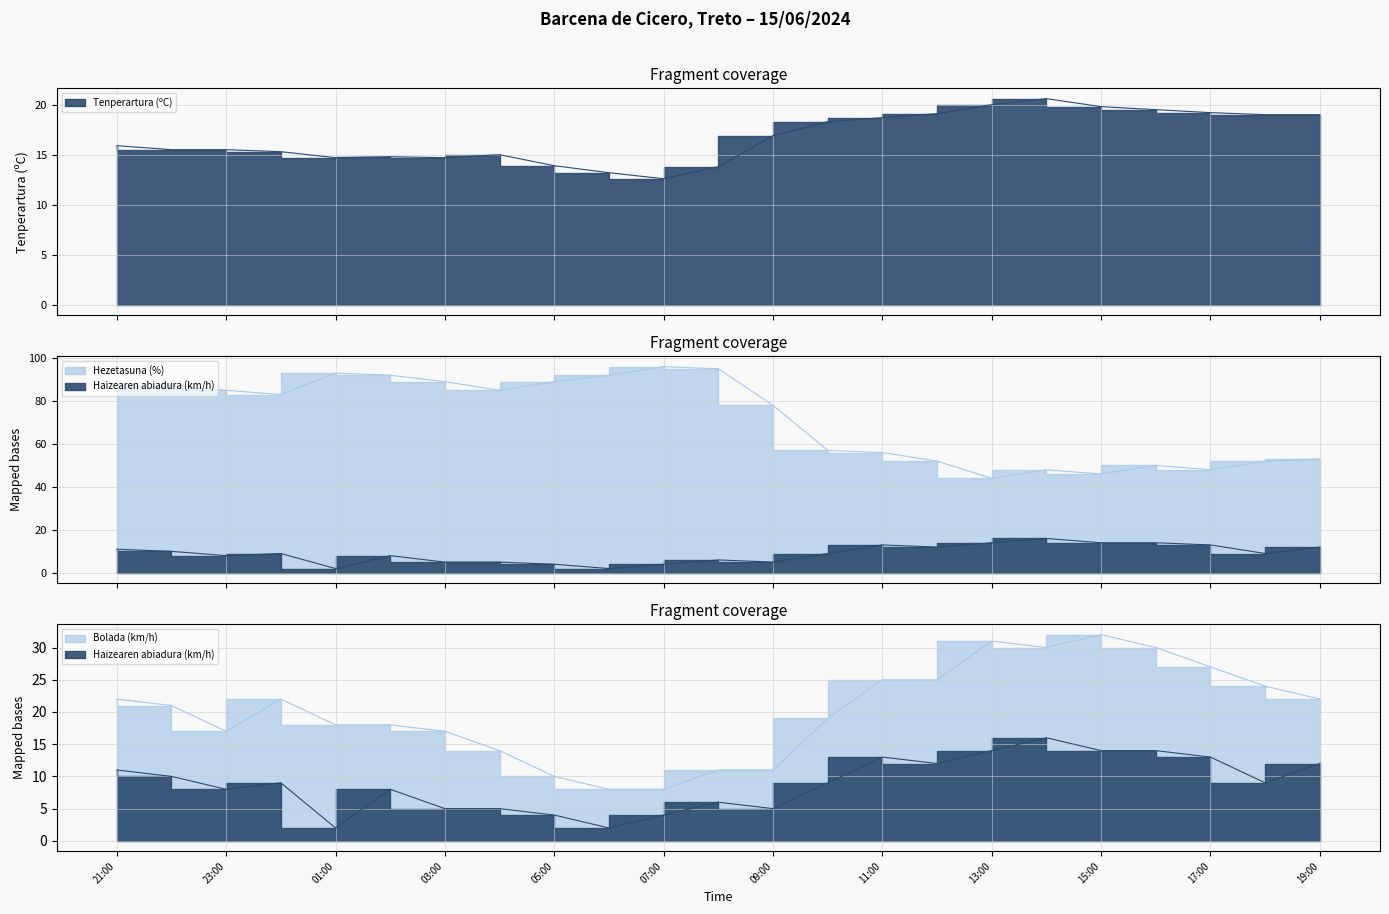

At which category is the sum across all series the highest?

21:00